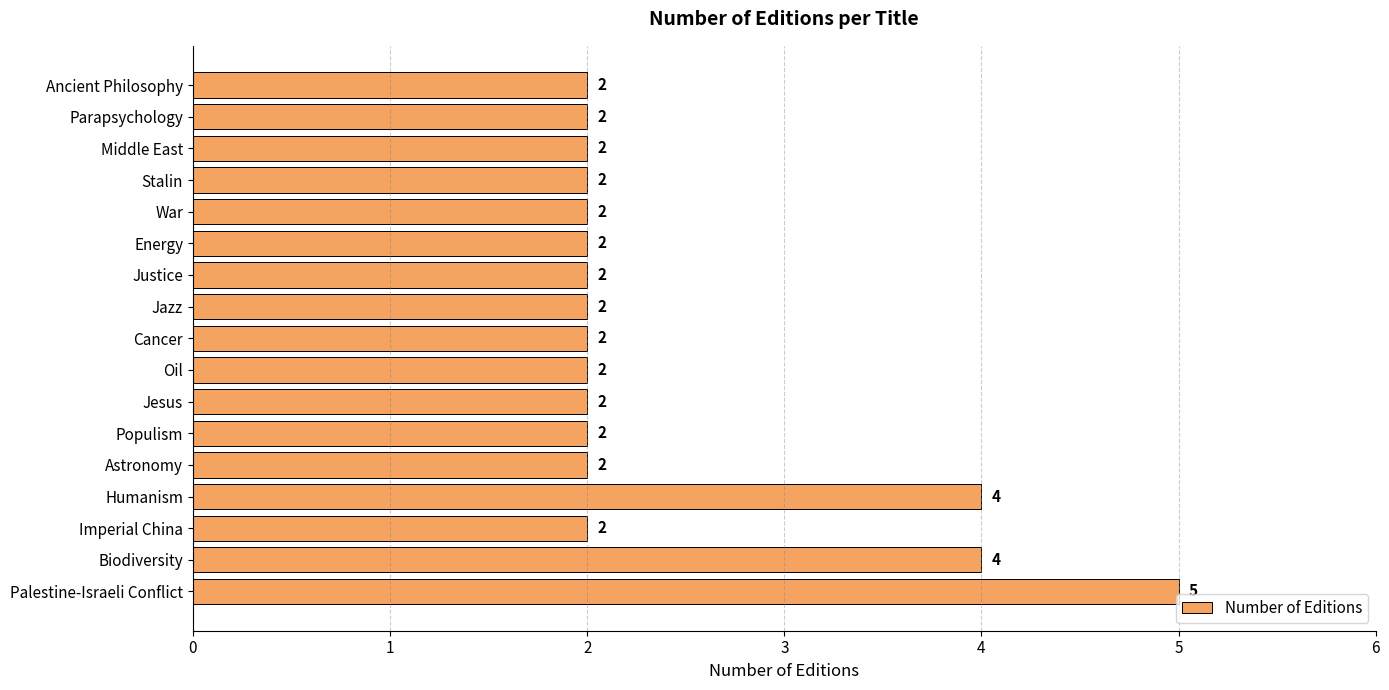

Which category has the highest value across all series?

Palestine-Israeli Conflict